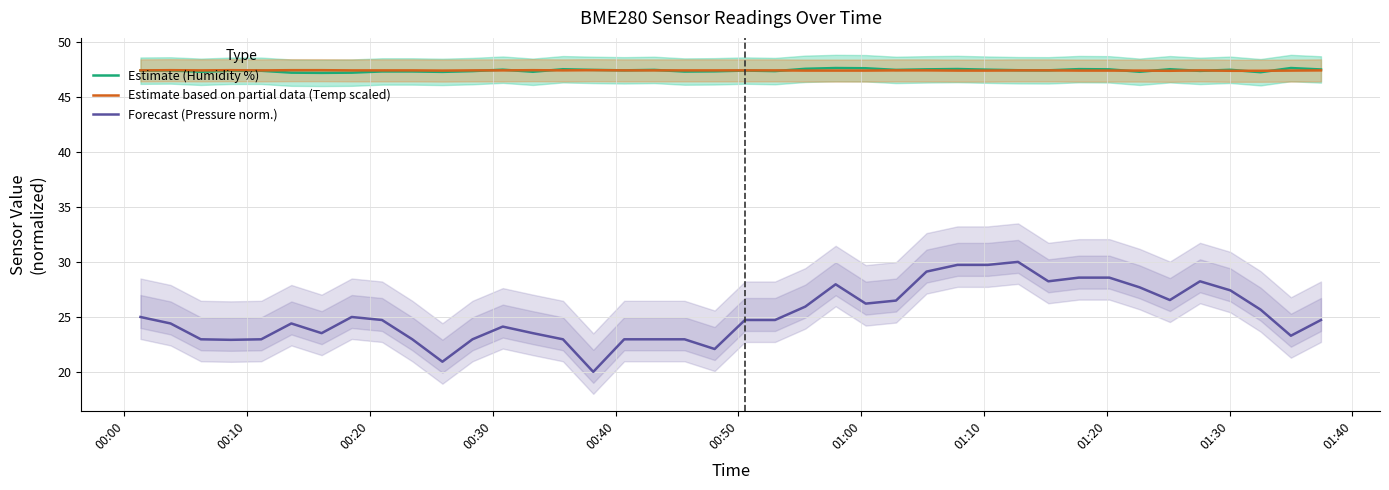

What is the highest value of the Forecast (Pressure norm.) series?

30.0